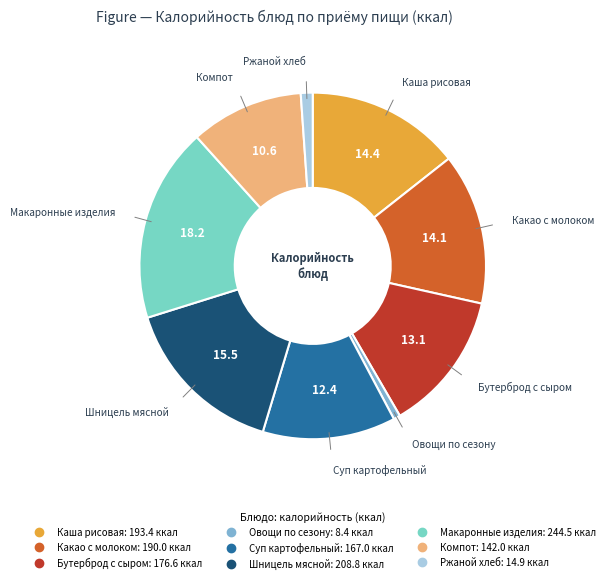

Does any single category account for the majority?

No